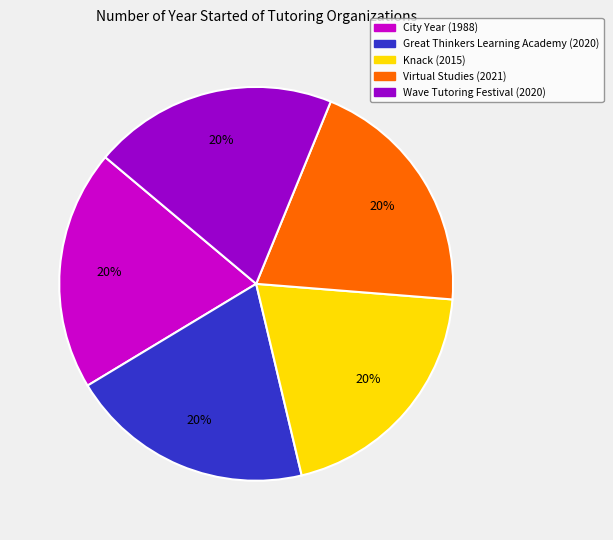

Does any single category account for the majority?

No